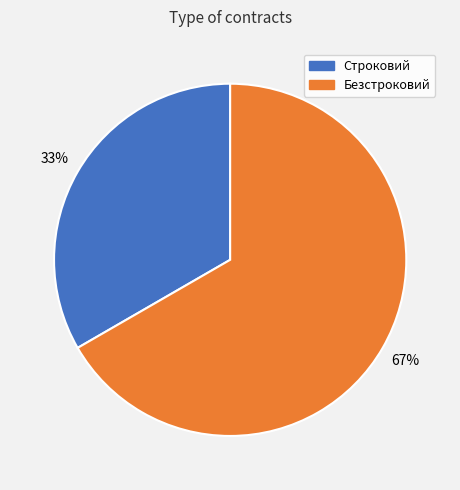

Is the sum of Строковий and Безстроковий greater than half?

Yes